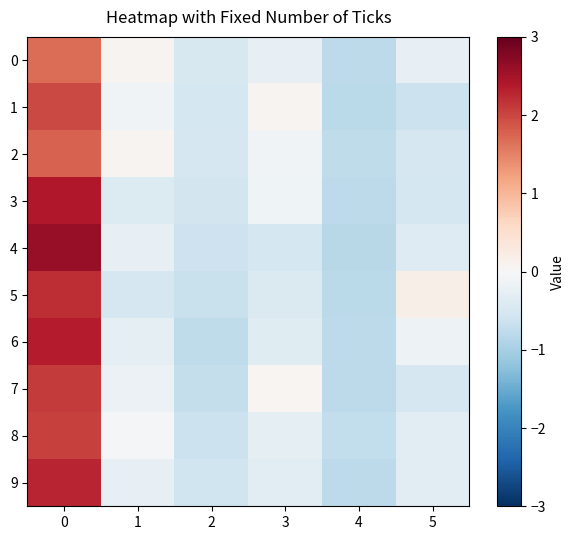

Is the value of 9 at 3 greater than the value of 0 at 3?

No